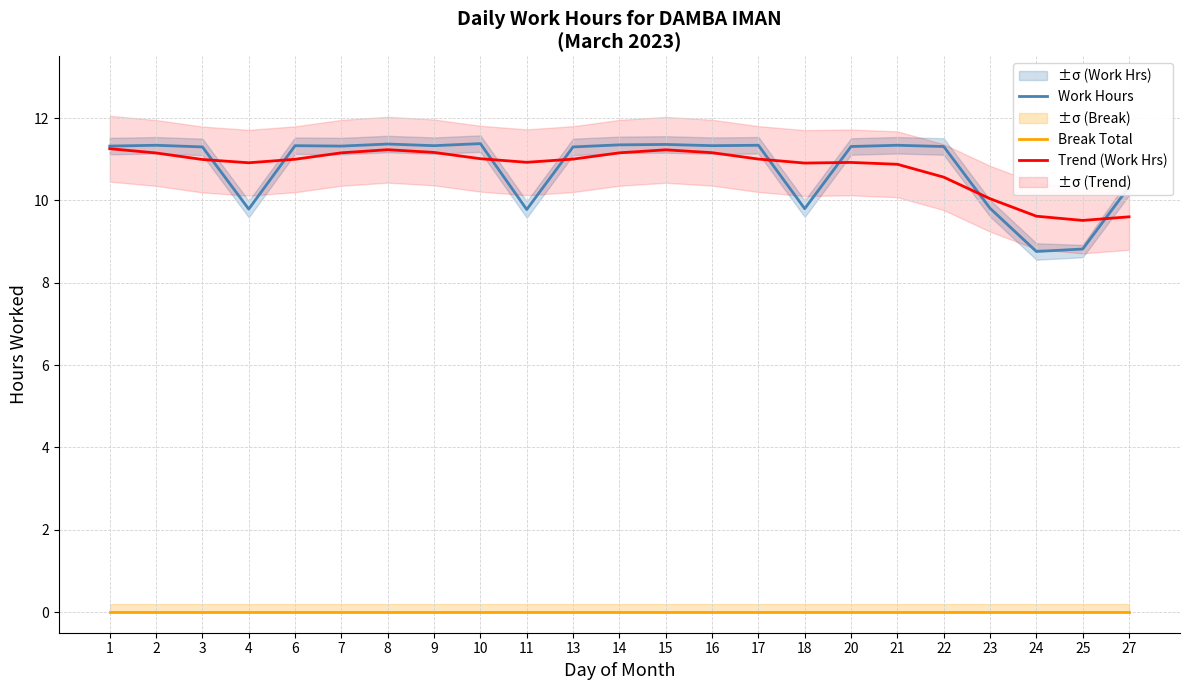

At how many categories does at least one series exceed 2?

23